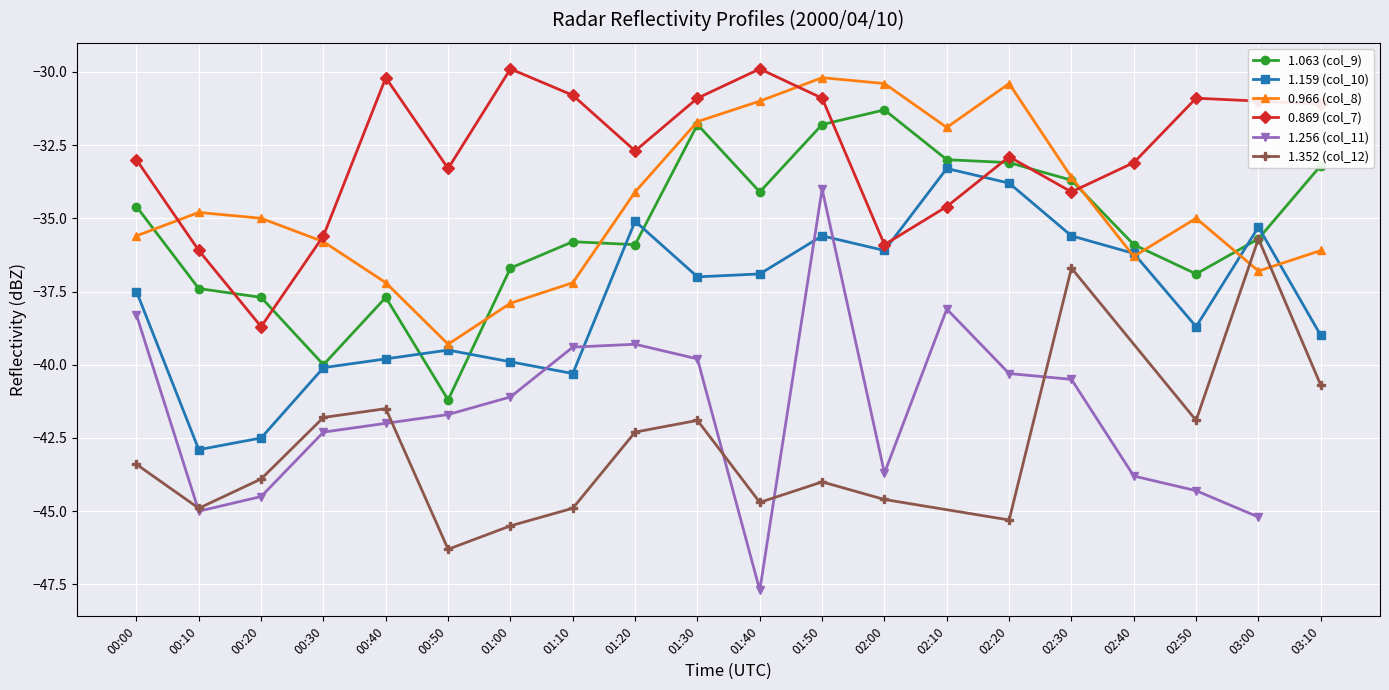

At which label does 1.063 (col_9) first exceed -35?

00:00